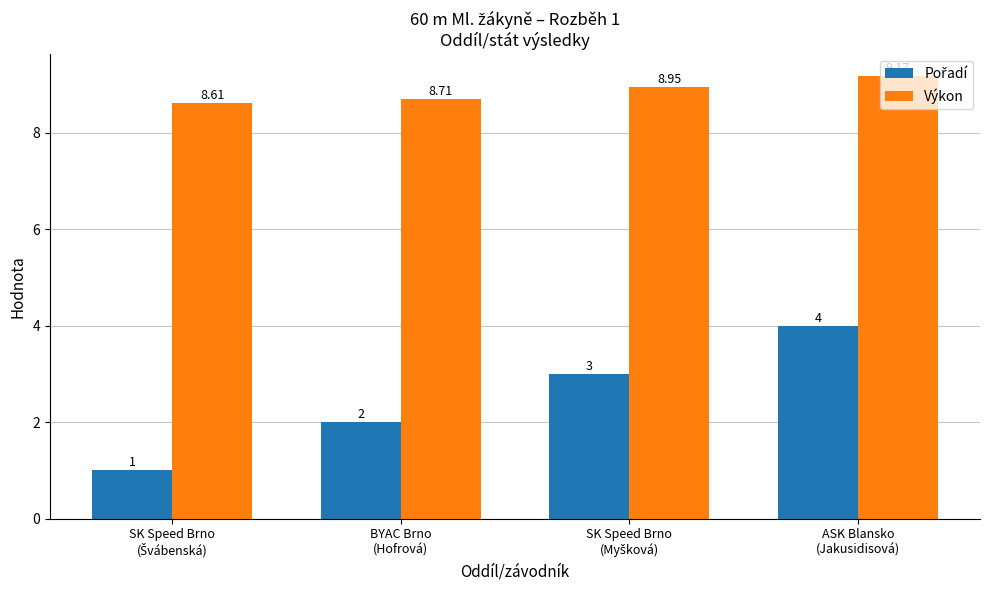

At how many categories does at least one series exceed 5?

4